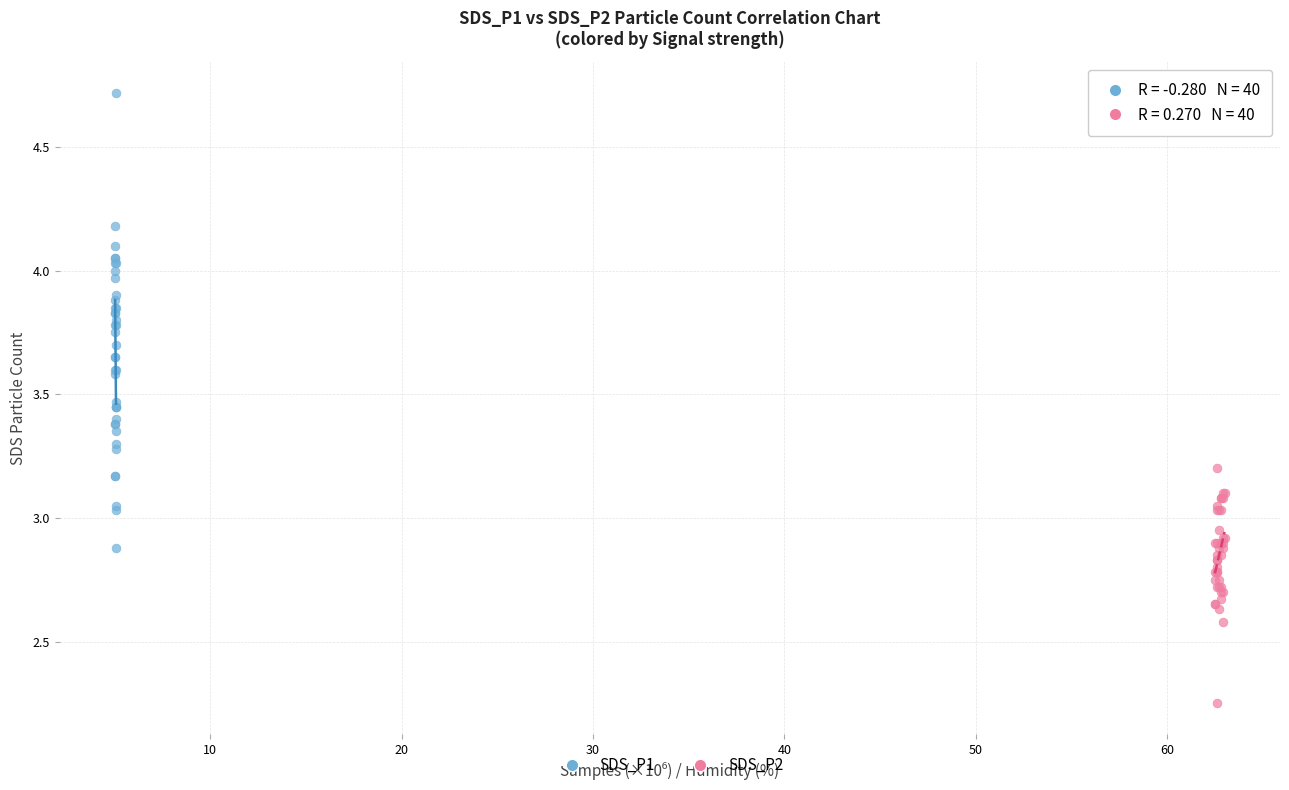

Which series has the largest Y range (max minus min)?

SDS_P1